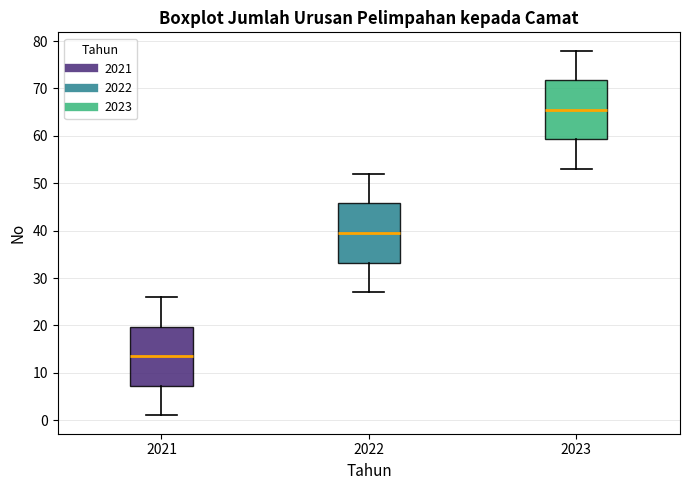

Reading left to right, read every box against the y-axis: the position of its median line, the range the box covers, and the ends of its whiskers. The values are not printed on the chart, so give them approximately, as read against the axis.

2021: median 14, box 7 to 20, whiskers 1 to 26
2022: median 40, box 33 to 46, whiskers 27 to 52
2023: median 66, box 59 to 72, whiskers 53 to 78